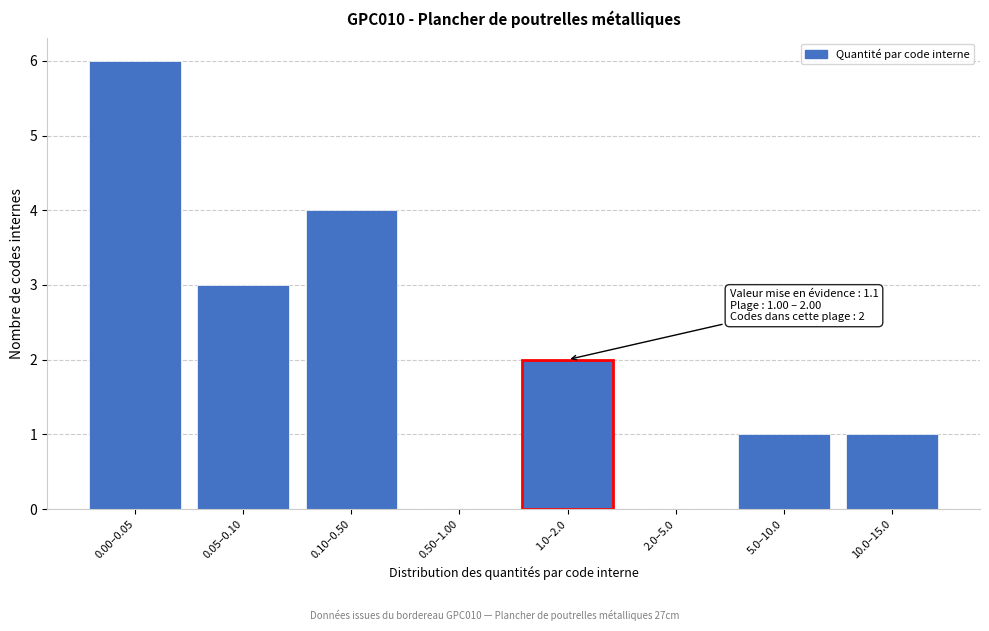

Reading left to right, transcribe all the data shown in this chart.

0.00–0.05=6	0.05–0.10=3	0.10–0.50=4	0.50–1.00=0	1.0–2.0=2	2.0–5.0=0	5.0–10.0=1	10.0–15.0=1